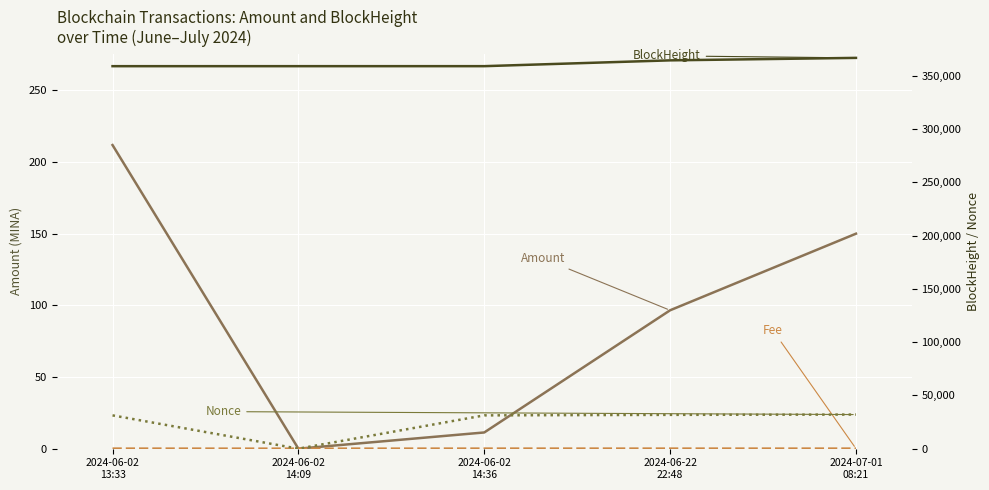

At which label does Nonce reach its minimum?

2024-06-02
14:09